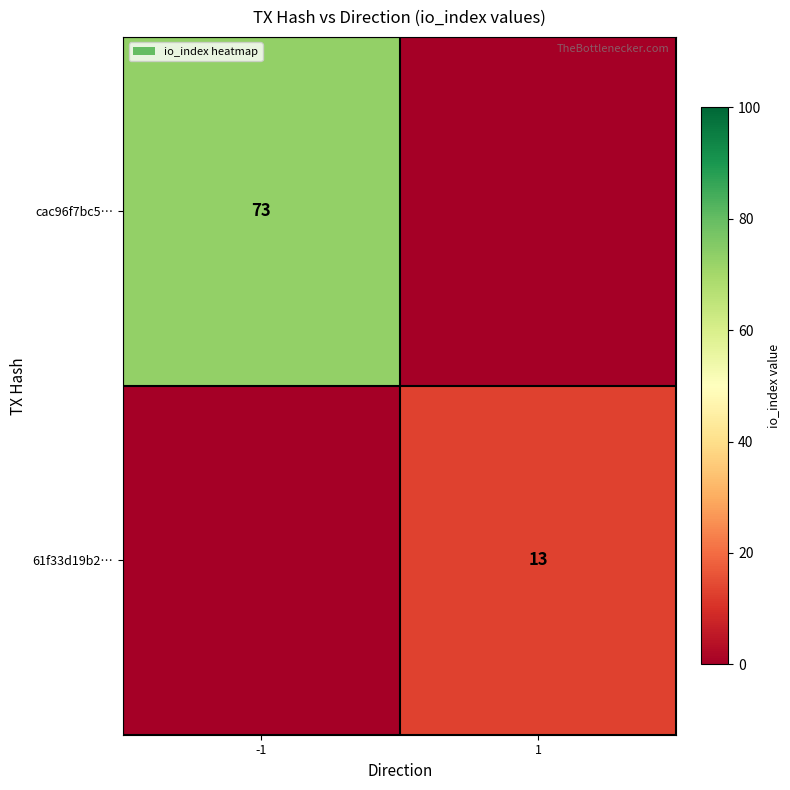

What is the total value across all series at 1?

13